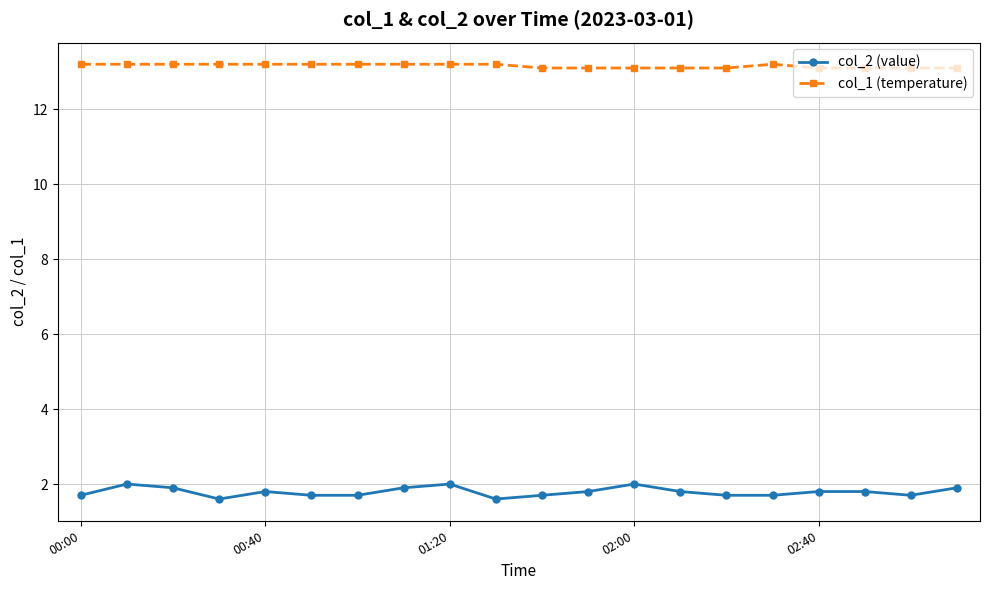

What is the average value of the col_2 (value) series?

1.8